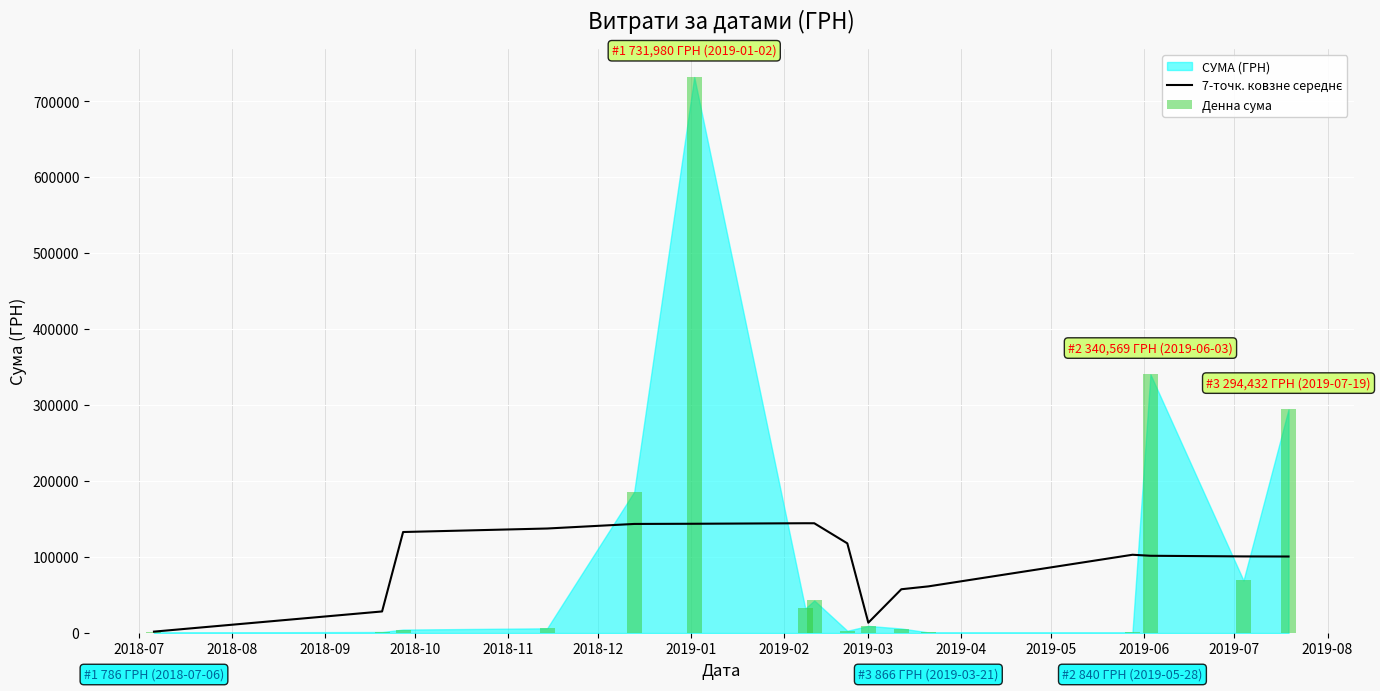

Which series has the widest spread of values?

Денна сума